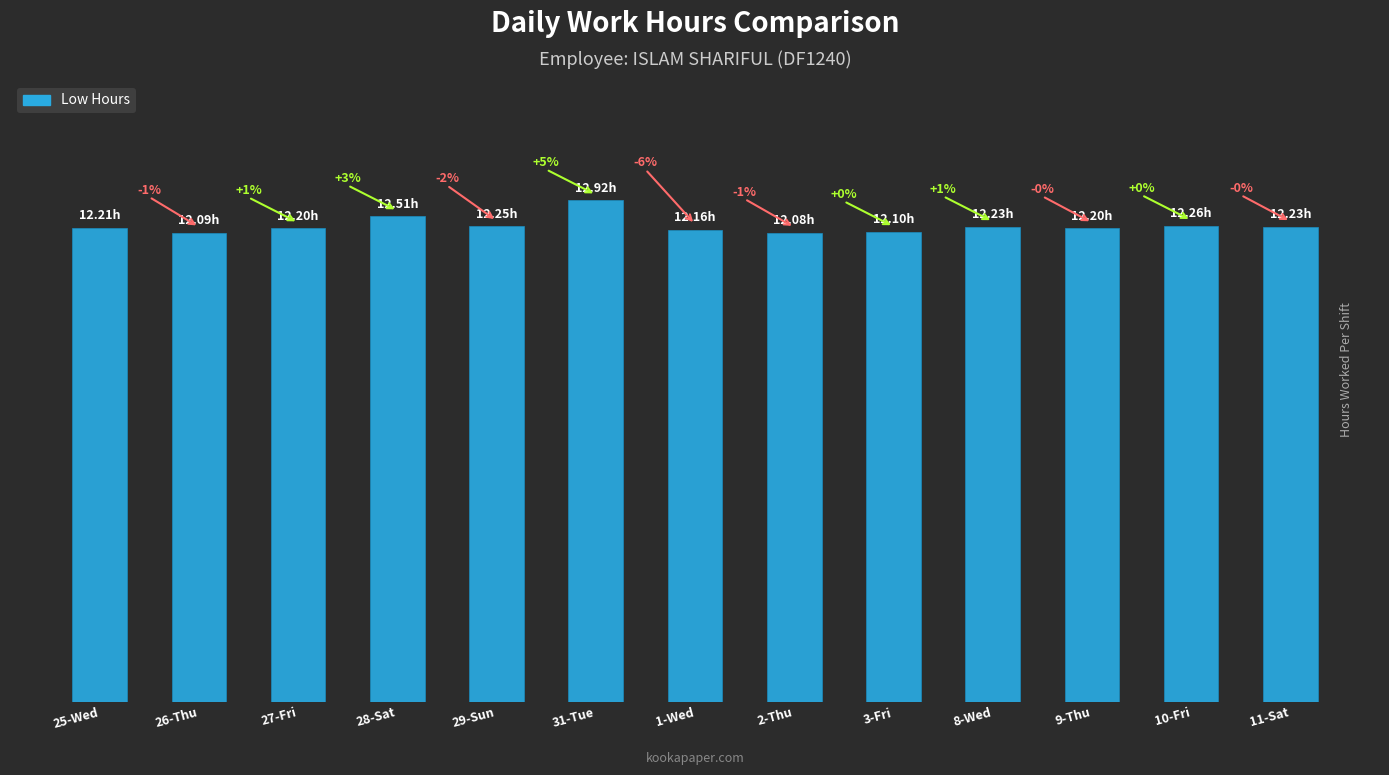

What is the sum of all values?

159.4